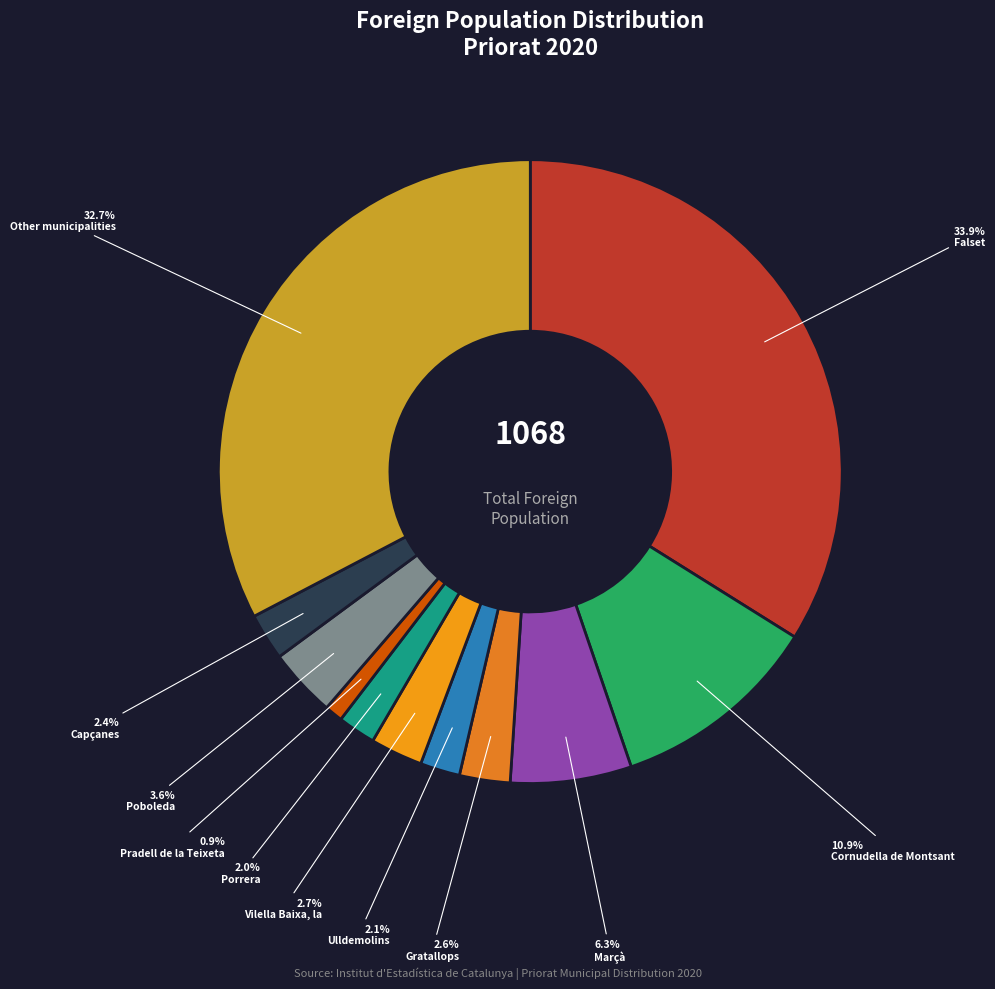

Rank the categories by value from highest to lowest.

Falset, Other municipalities, Cornudella de Montsant, Marçà, Poboleda, Vilella Baixa, la, Gratallops, Capçanes, Ulldemolins, Porrera, Pradell de la Teixeta